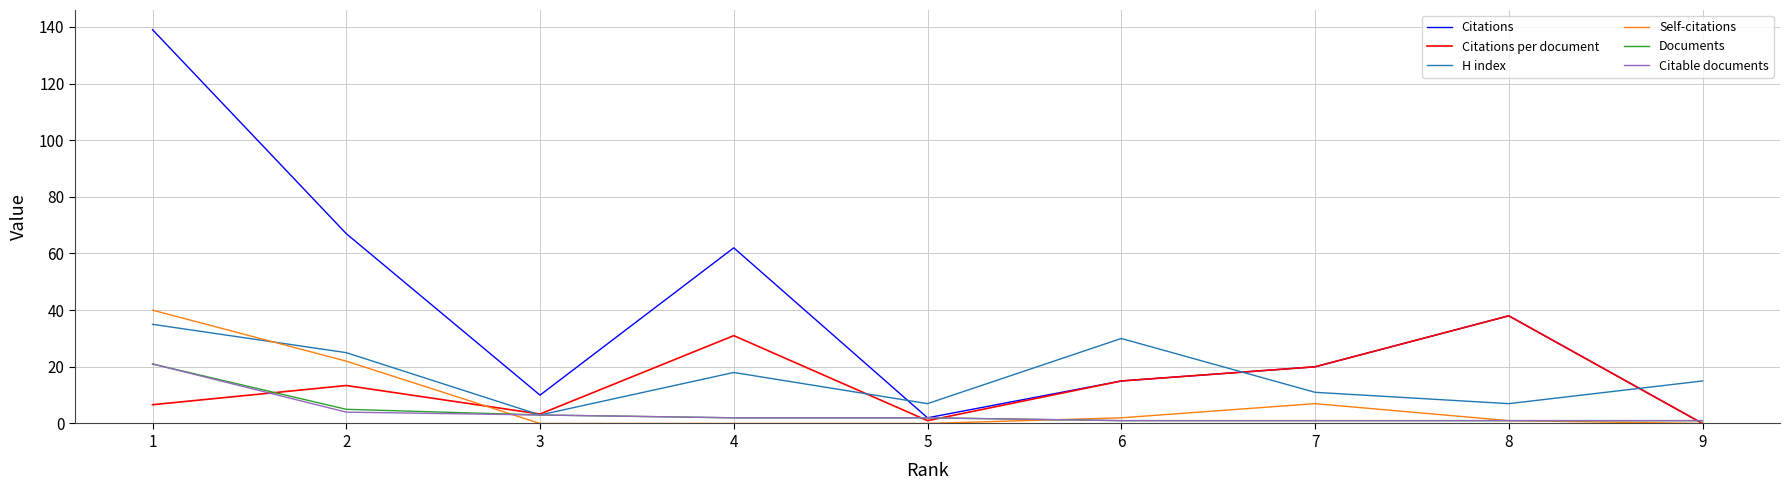

Between 2 and 3, which series saw the biggest shift?

Citations